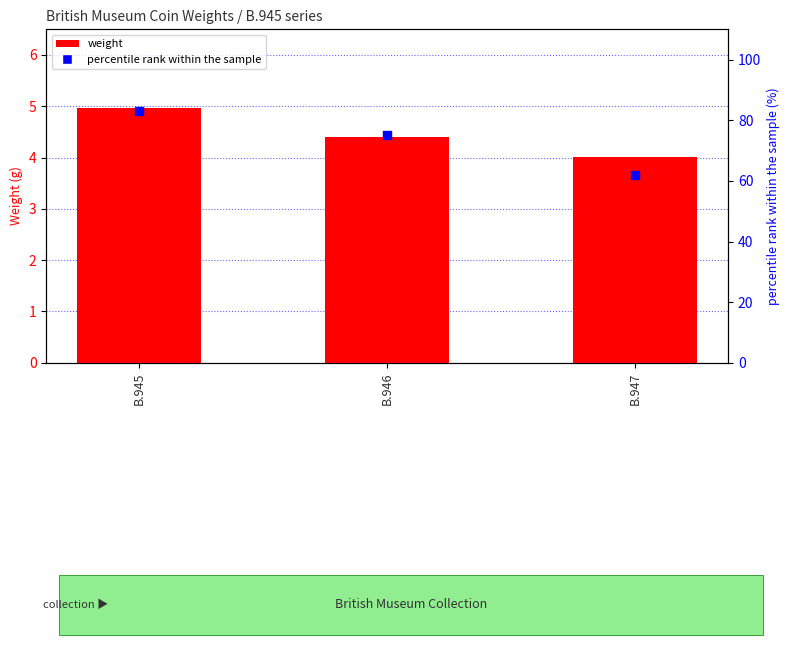

What is the total value across all series at B.946?

79.4